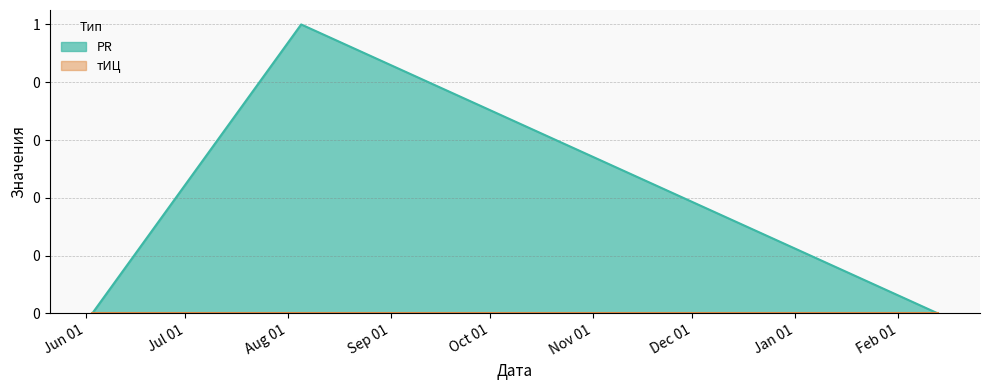

Where is the data nearest to the value 0?

2011-06-03